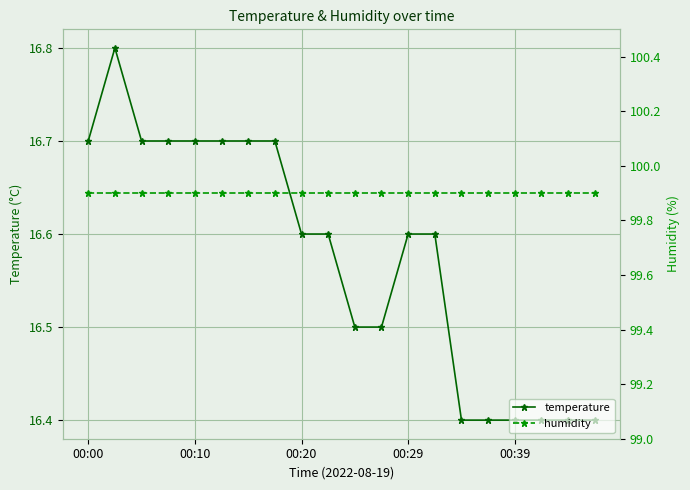

What is the sum of all humidity values?

1998.0